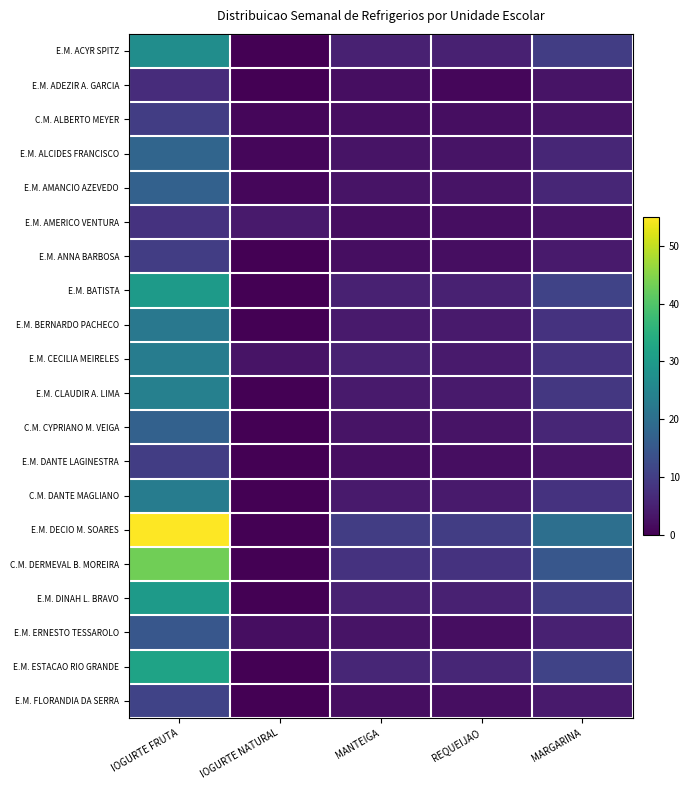

Reading left to right, transcribe all the data shown in this chart.

E.M. ACYR SPITZ: IOGURTE FRUTA=27	IOGURTE NATURAL=0	MANTEIGA=5	REQUEIJAO=5	MARGARINA=10
E.M. ADEZIR A. GARCIA: IOGURTE FRUTA=7	IOGURTE NATURAL=0	MANTEIGA=2	REQUEIJAO=1	MARGARINA=3
C.M. ALBERTO MEYER: IOGURTE FRUTA=10	IOGURTE NATURAL=1	MANTEIGA=2	REQUEIJAO=2	MARGARINA=3
E.M. ALCIDES FRANCISCO: IOGURTE FRUTA=18	IOGURTE NATURAL=1	MANTEIGA=3	REQUEIJAO=3	MARGARINA=6
E.M. AMANCIO AZEVEDO: IOGURTE FRUTA=17	IOGURTE NATURAL=1	MANTEIGA=3	REQUEIJAO=3	MARGARINA=6
E.M. AMERICO VENTURA: IOGURTE FRUTA=8	IOGURTE NATURAL=4	MANTEIGA=2	REQUEIJAO=2	MARGARINA=3
E.M. ANNA BARBOSA: IOGURTE FRUTA=10	IOGURTE NATURAL=0	MANTEIGA=2	REQUEIJAO=2	MARGARINA=4
E.M. BATISTA: IOGURTE FRUTA=30	IOGURTE NATURAL=0	MANTEIGA=5	REQUEIJAO=5	MARGARINA=11
E.M. BERNARDO PACHECO: IOGURTE FRUTA=22	IOGURTE NATURAL=0	MANTEIGA=4	REQUEIJAO=4	MARGARINA=8
E.M. CECILIA MEIRELES: IOGURTE FRUTA=23	IOGURTE NATURAL=3	MANTEIGA=5	REQUEIJAO=4	MARGARINA=8
E.M. CLAUDIR A. LIMA: IOGURTE FRUTA=24	IOGURTE NATURAL=0	MANTEIGA=4	REQUEIJAO=4	MARGARINA=9
C.M. CYPRIANO M. VEIGA: IOGURTE FRUTA=17	IOGURTE NATURAL=0	MANTEIGA=3	REQUEIJAO=3	MARGARINA=6
E.M. DANTE LAGINESTRA: IOGURTE FRUTA=10	IOGURTE NATURAL=0	MANTEIGA=2	REQUEIJAO=2	MARGARINA=3
C.M. DANTE MAGLIANO: IOGURTE FRUTA=23	IOGURTE NATURAL=0	MANTEIGA=4	REQUEIJAO=4	MARGARINA=8
E.M. DECIO M. SOARES: IOGURTE FRUTA=55	IOGURTE NATURAL=0	MANTEIGA=10	REQUEIJAO=10	MARGARINA=20
C.M. DERMEVAL B. MOREIRA: IOGURTE FRUTA=43	IOGURTE NATURAL=0	MANTEIGA=8	REQUEIJAO=8	MARGARINA=15
E.M. DINAH L. BRAVO: IOGURTE FRUTA=30	IOGURTE NATURAL=0	MANTEIGA=5	REQUEIJAO=5	MARGARINA=10
E.M. ERNESTO TESSAROLO: IOGURTE FRUTA=15	IOGURTE NATURAL=2	MANTEIGA=3	REQUEIJAO=2	MARGARINA=5
E.M. ESTACAO RIO GRANDE: IOGURTE FRUTA=32	IOGURTE NATURAL=0	MANTEIGA=6	REQUEIJAO=6	MARGARINA=11
E.M. FLORANDIA DA SERRA: IOGURTE FRUTA=11	IOGURTE NATURAL=0	MANTEIGA=2	REQUEIJAO=2	MARGARINA=4